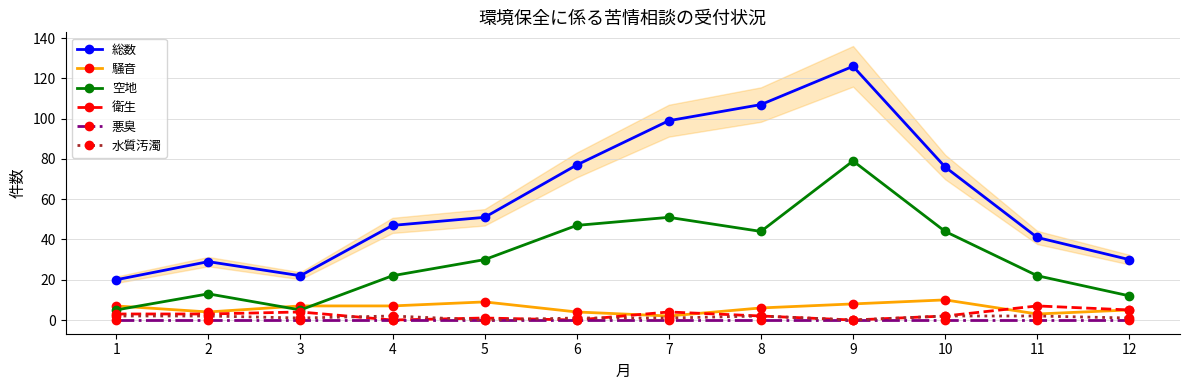

True or false: 衛生 and 悪臭 intersect in this chart.

False